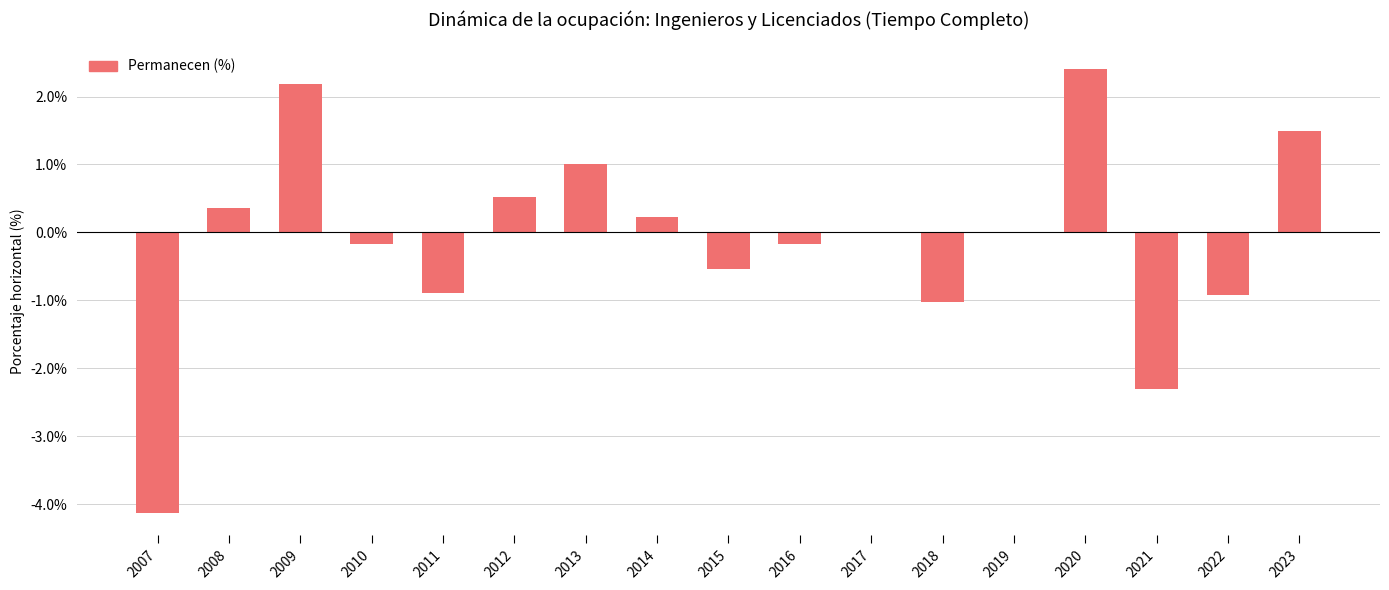

How many distinct data groups are displayed?

1